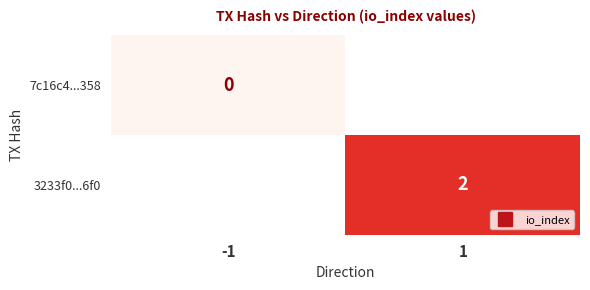

At how many categories does at least one series exceed 1?

1